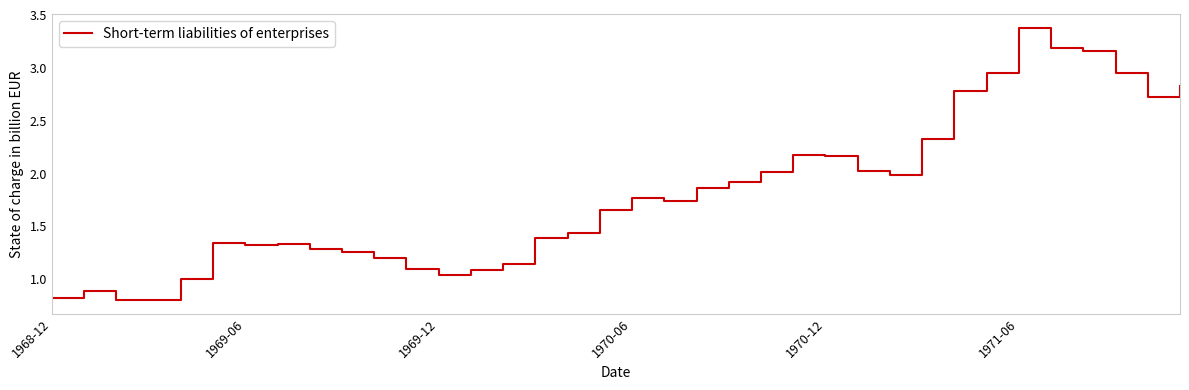

Does the chart display data point markers on the line(s)?

No